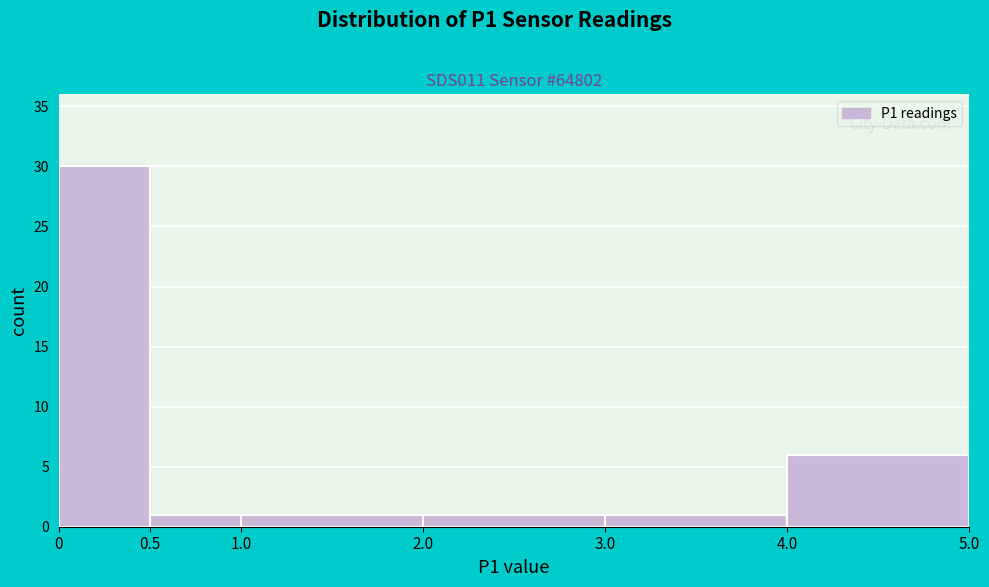

How tall is the bar that spans 2.0 to 3.0 on the x-axis? The values are not printed on the chart, so give them approximately, as read against the axis.

1